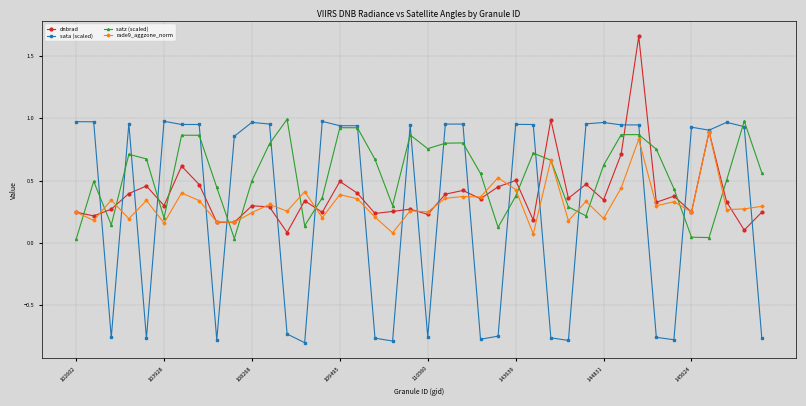

Which series has the largest range (max minus min)?

sata (scaled)